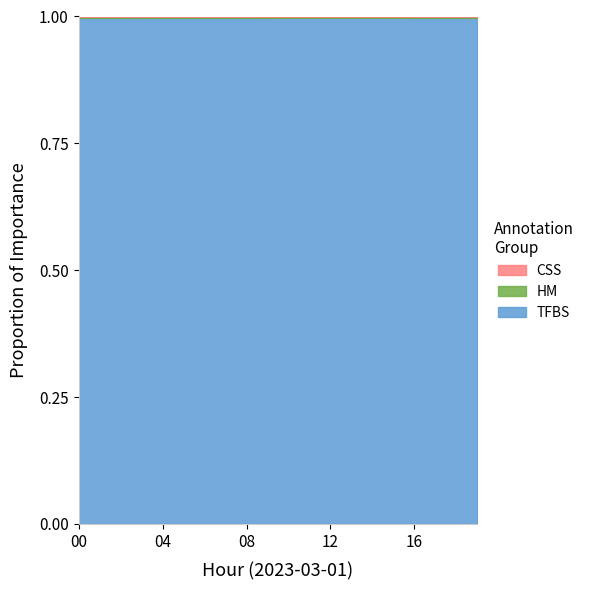

True or false: temperature and humidity cross at least once.

False